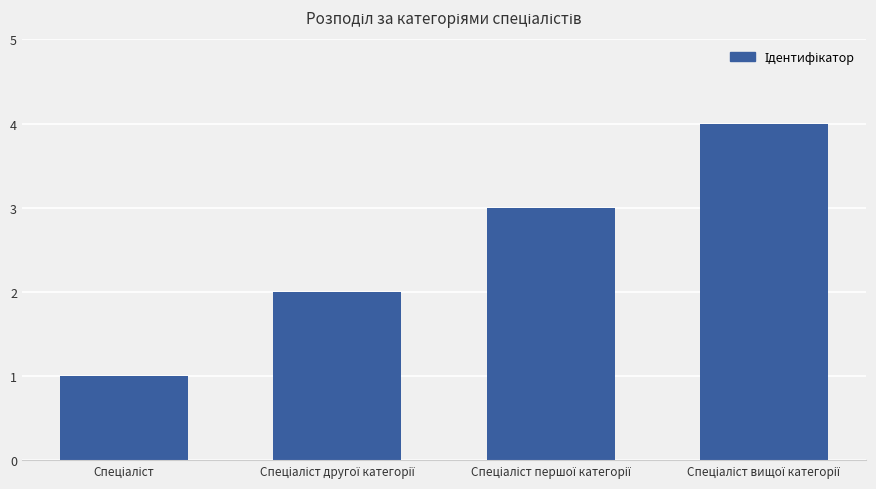

What is the greatest value displayed?

4